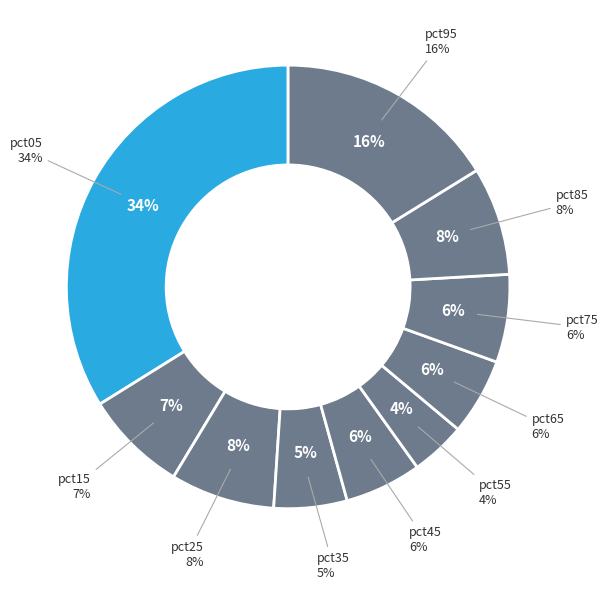

Is the sum of pct75 and pct05 greater than half?

No